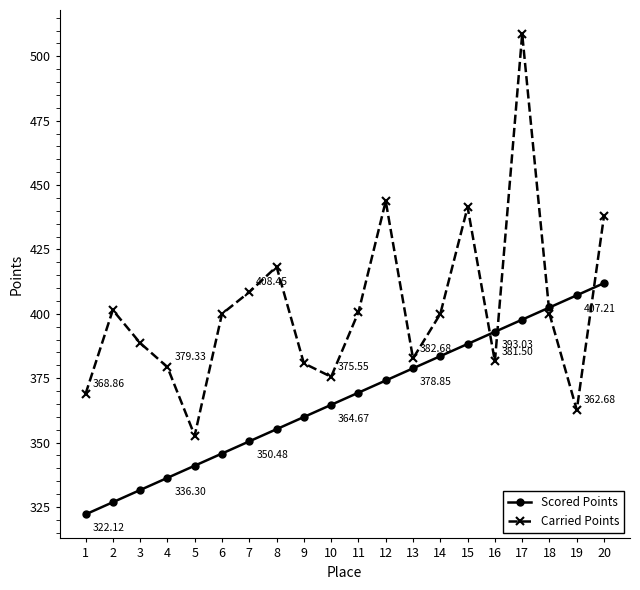

What is the spread (max minus min) of values at 15?

53.1